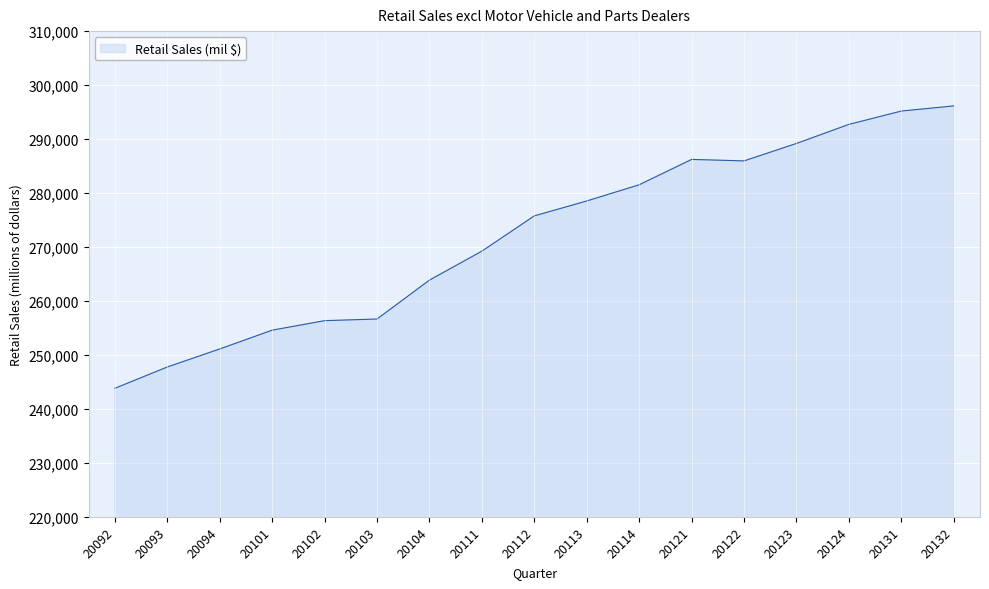

What is the minimum value shown in the chart?

243812.0